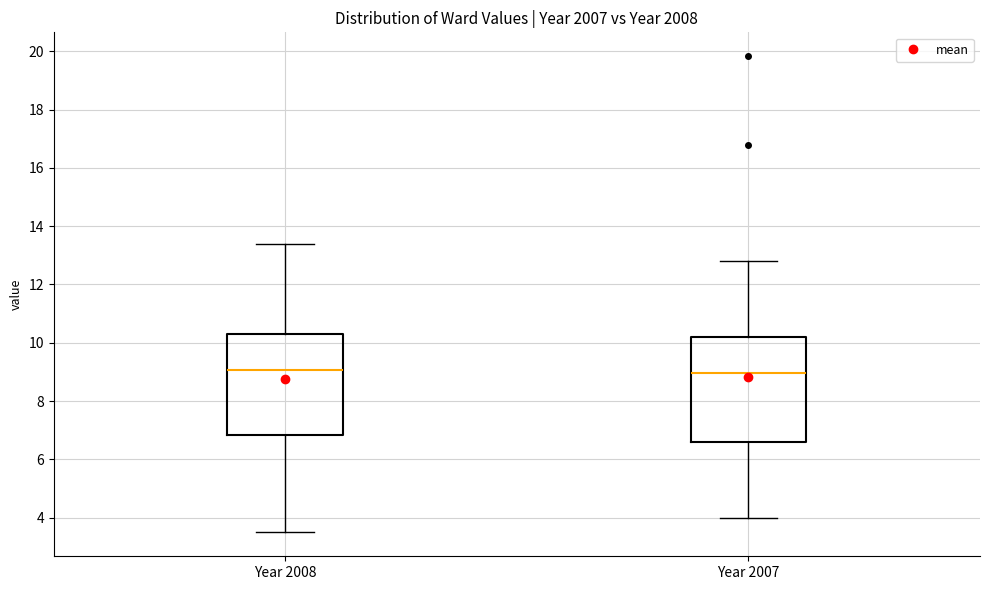

Reading left to right, read every box against the y-axis: the position of its median line, the range the box covers, and the ends of its whiskers. The values are not printed on the chart, so give them approximately, as read against the axis.

Year 2008: median 9.0, box 6.8 to 10.4, whiskers 3.4 to 13.4
Year 2007: median 9.0, box 6.6 to 10.2, whiskers 4.0 to 12.8